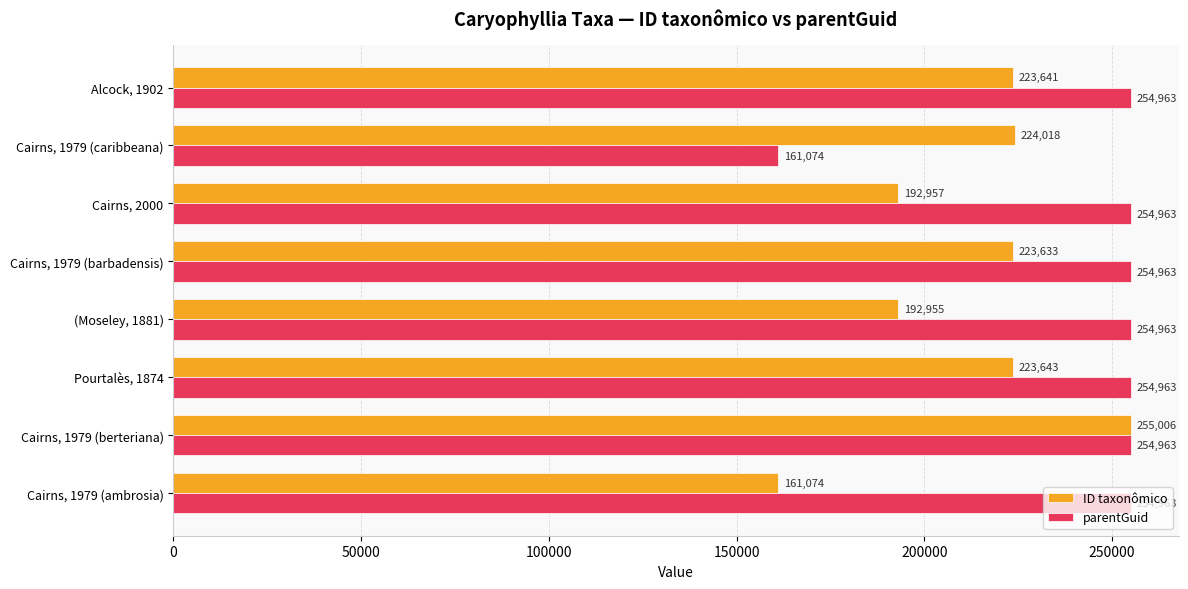

What is the sum of all ID taxonômico values?

1696927